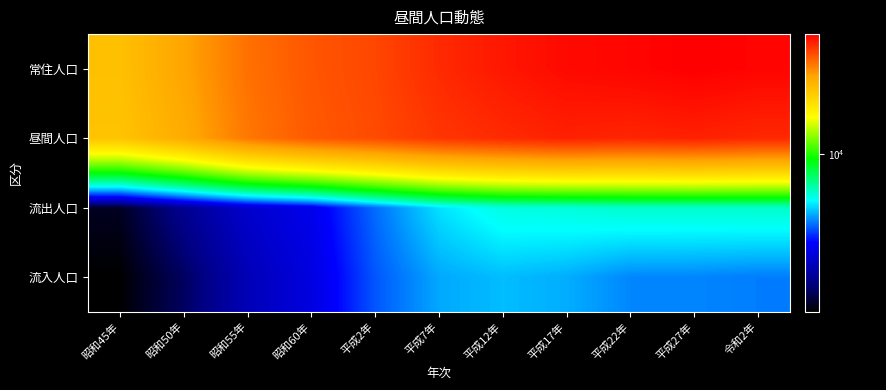

Between 平成2年 and 平成7年, which is larger?

平成7年